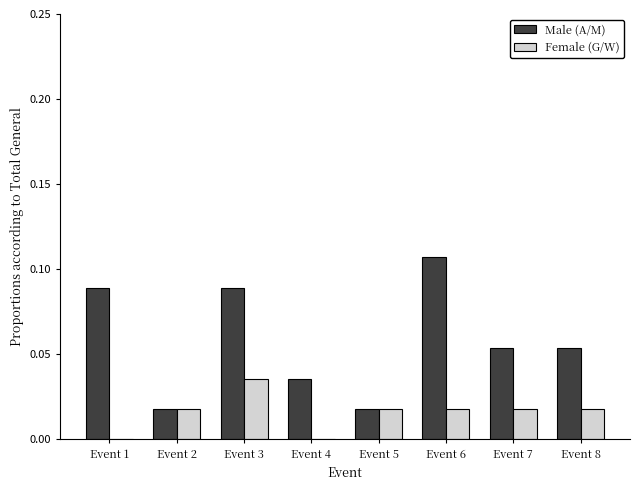

Is the value of Female (G/W) at Event 8 greater than the value of Male (A/M) at Event 3?

No